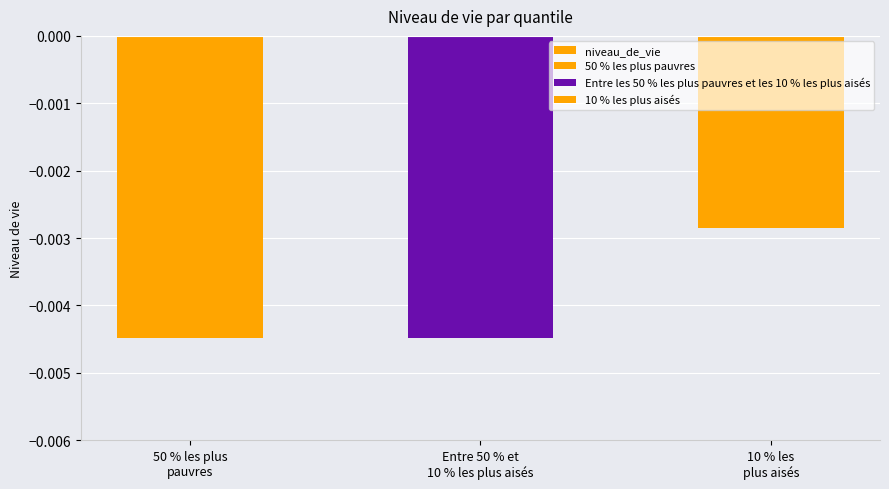

What position from the left is 50 % les plus
pauvres?

1